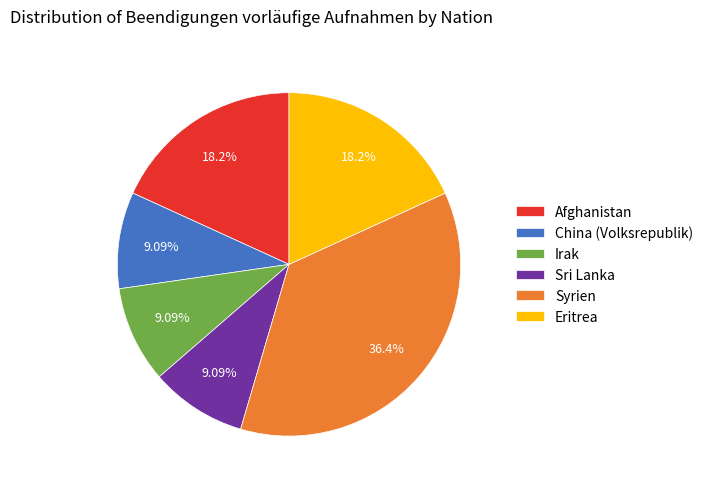

Approximately how many times larger is the value at Sri Lanka compared to Irak?

1.0